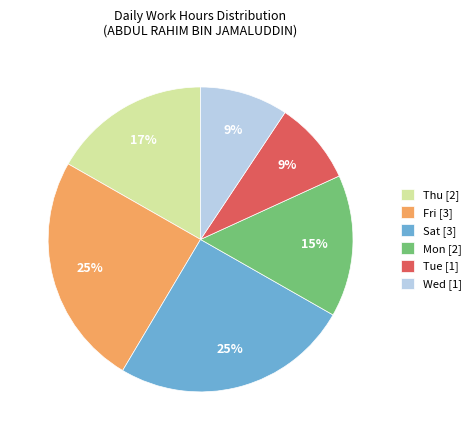

Is there any slice that represents more than half of the pie?

No